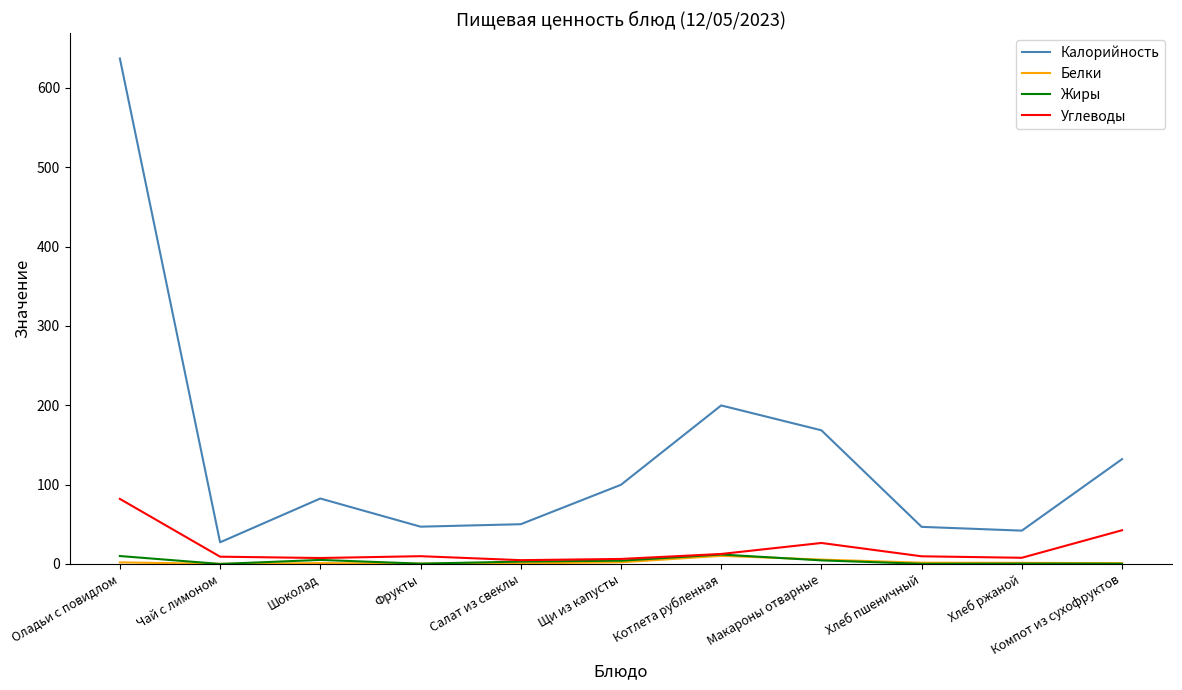

Which series has the largest total across all categories?

Калорийность